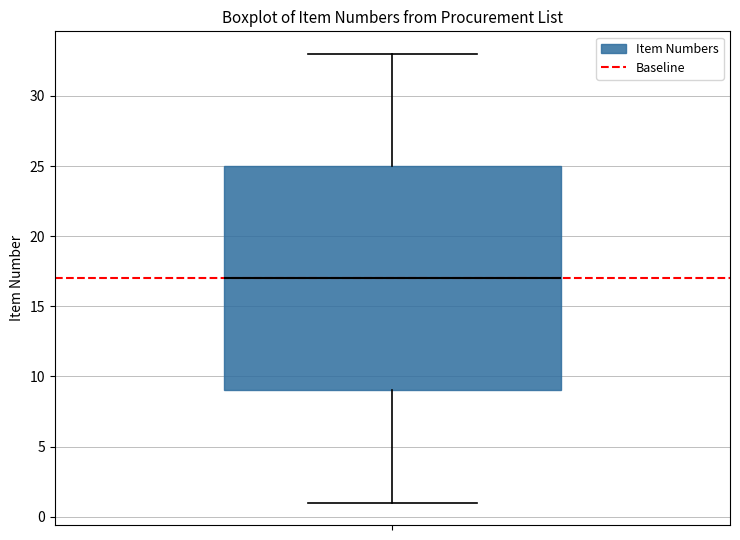

Read this box plot against the y-axis: the position of the median line, the range covered by the box, and the ends of both whiskers. The values are not printed on the chart, so give them approximately, as read against the axis.

median 17, box 9 to 25, whiskers 1 to 33